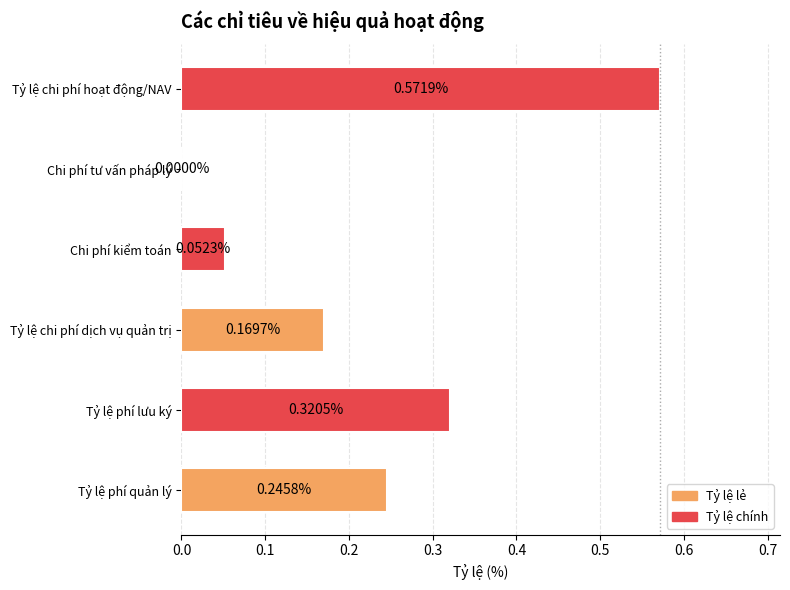

Between Chi phí kiểm toán and Chi phí tư vấn pháp lý, which is larger?

Chi phí kiểm toán